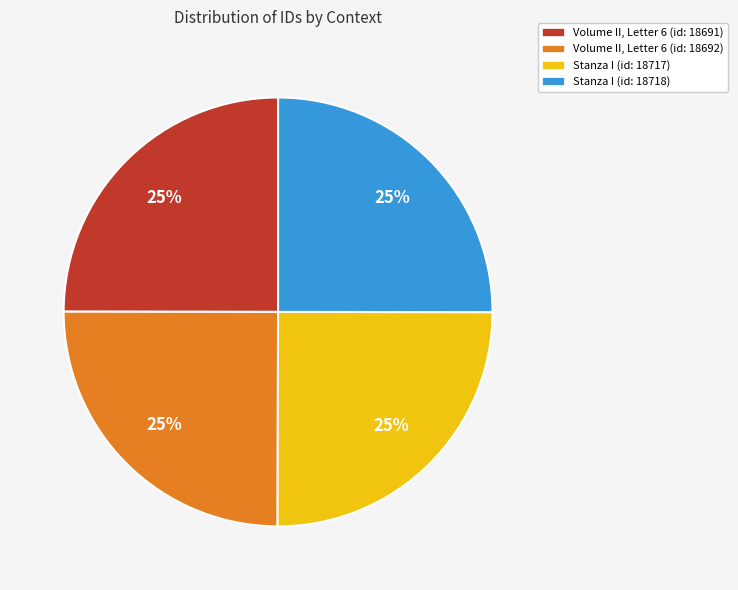

Does any single category account for the majority?

No